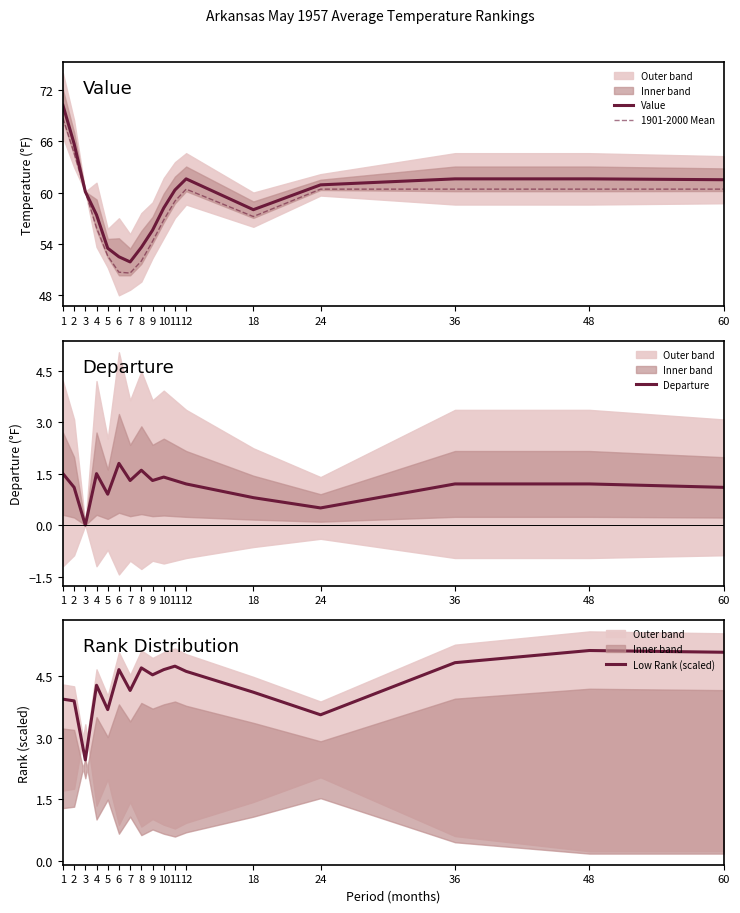

True or false: Value has more than 1 points higher than both neighbors.

False